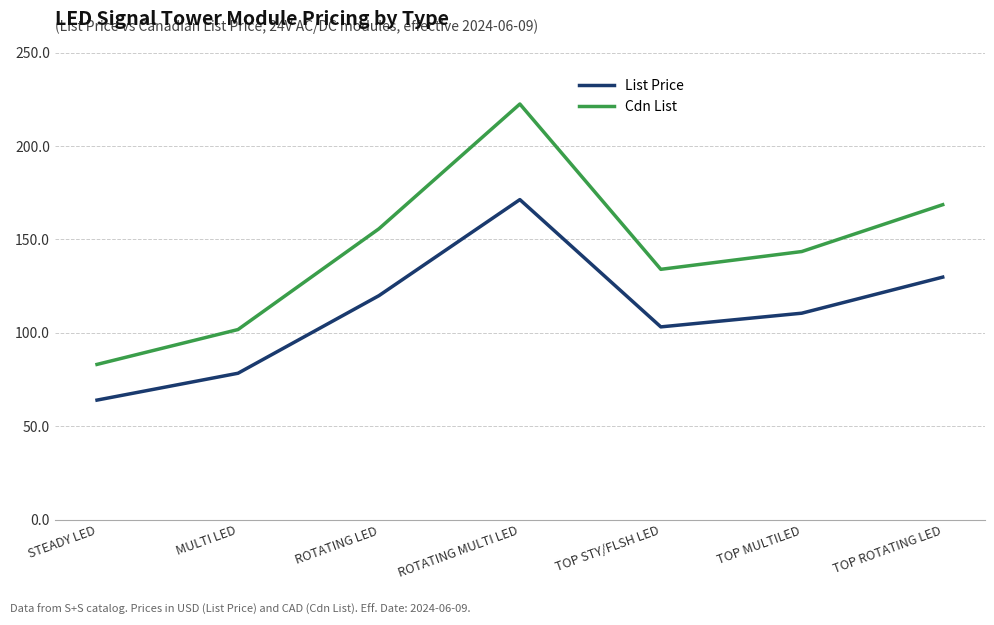

Which series changed the most between STEADY LED and TOP STY/FLSH LED?

Cdn List